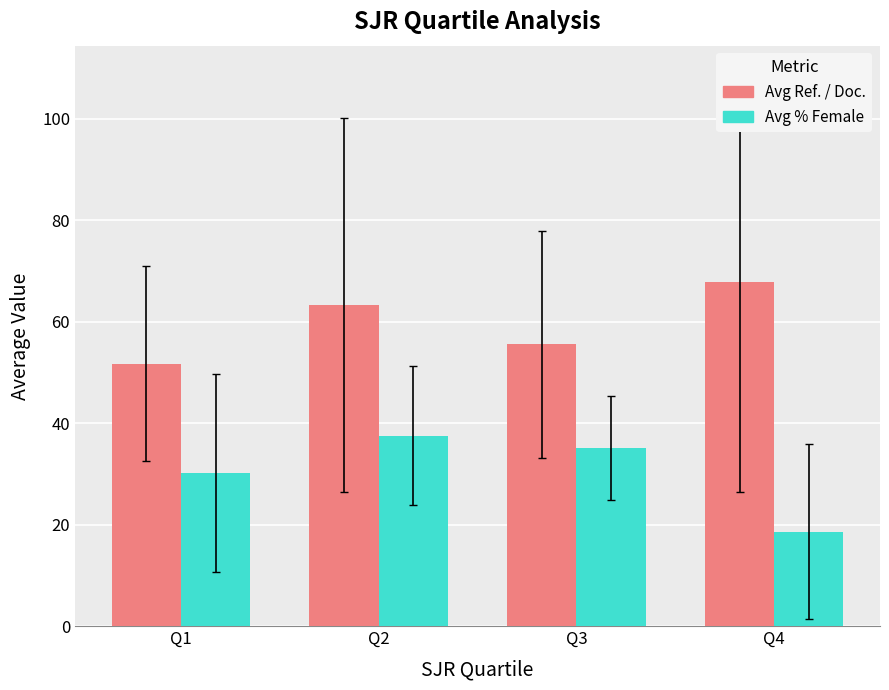

Are the bars horizontal?

No